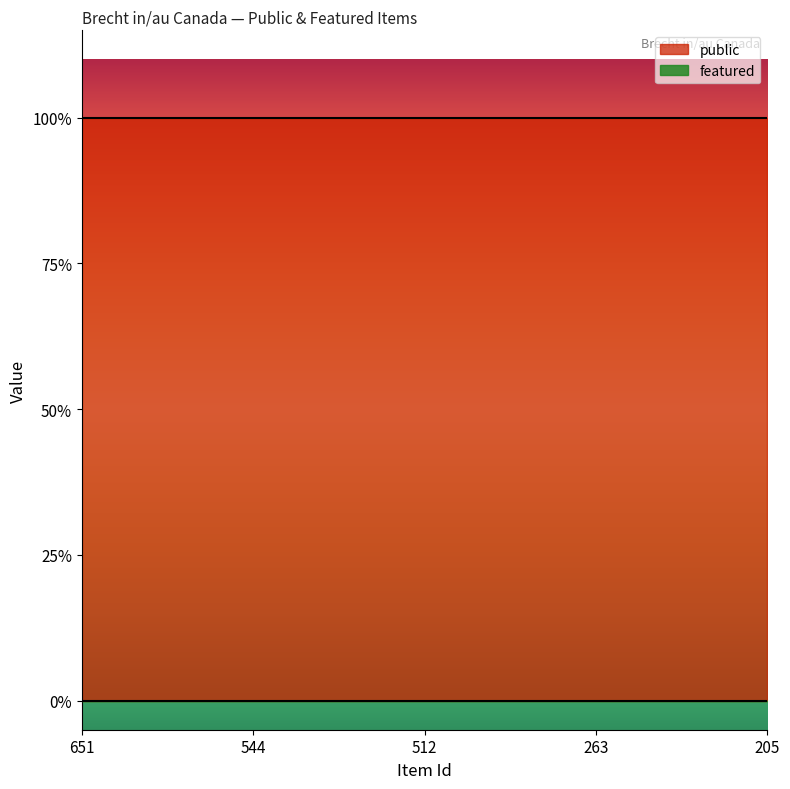

At which label does public reach its peak?

651